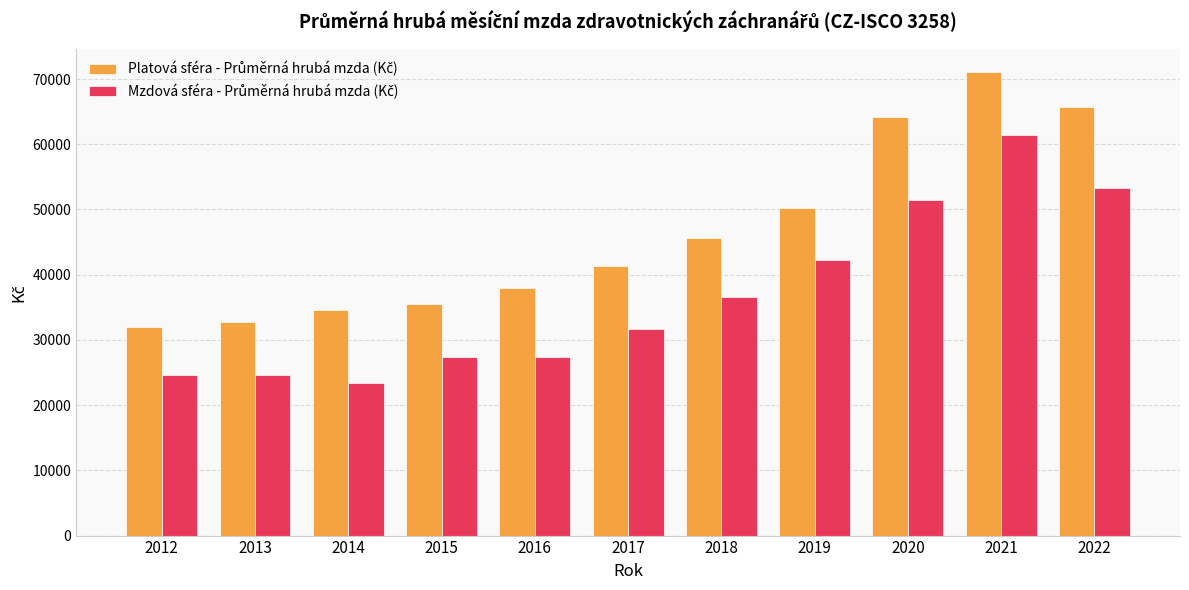

What is the spread (max minus min) of values at 2015?

8173.4